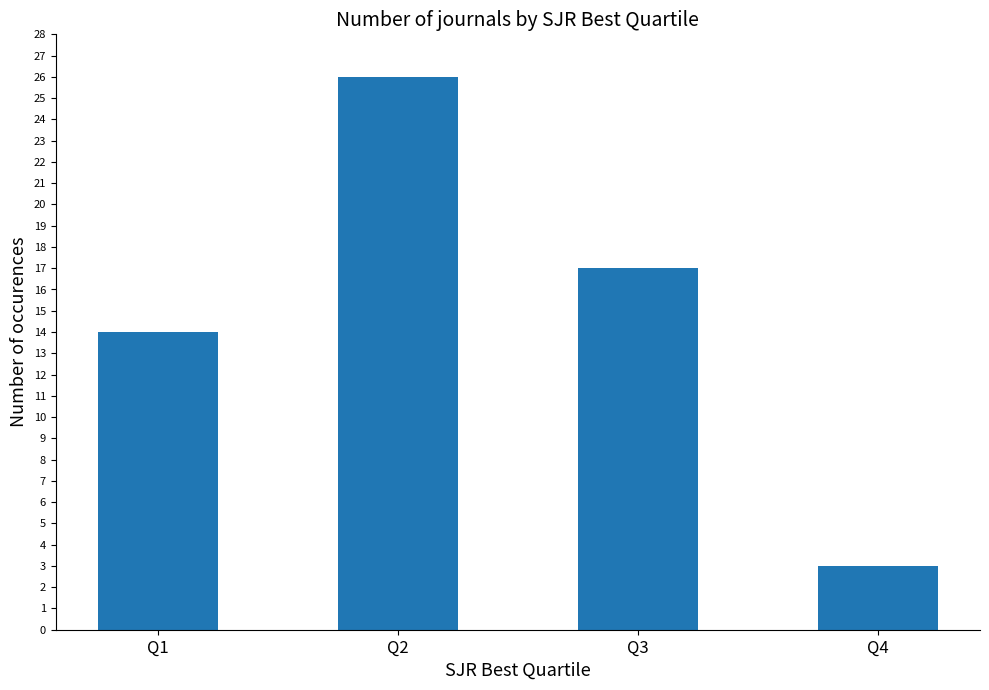

Approximately how many times larger is the value at Q2 compared to Q3?

1.5